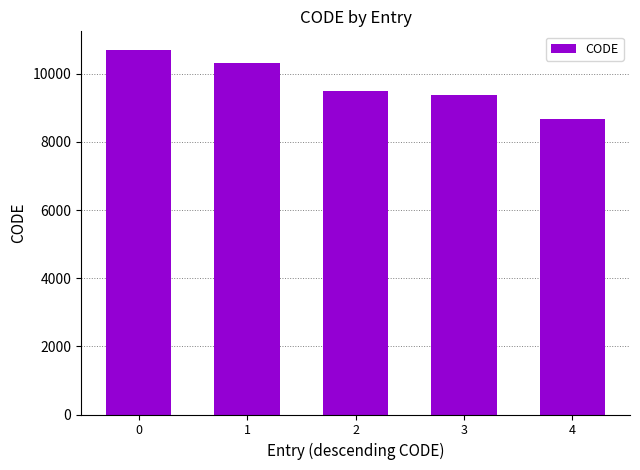

Rank the categories by value from highest to lowest.

0, 1, 2, 3, 4